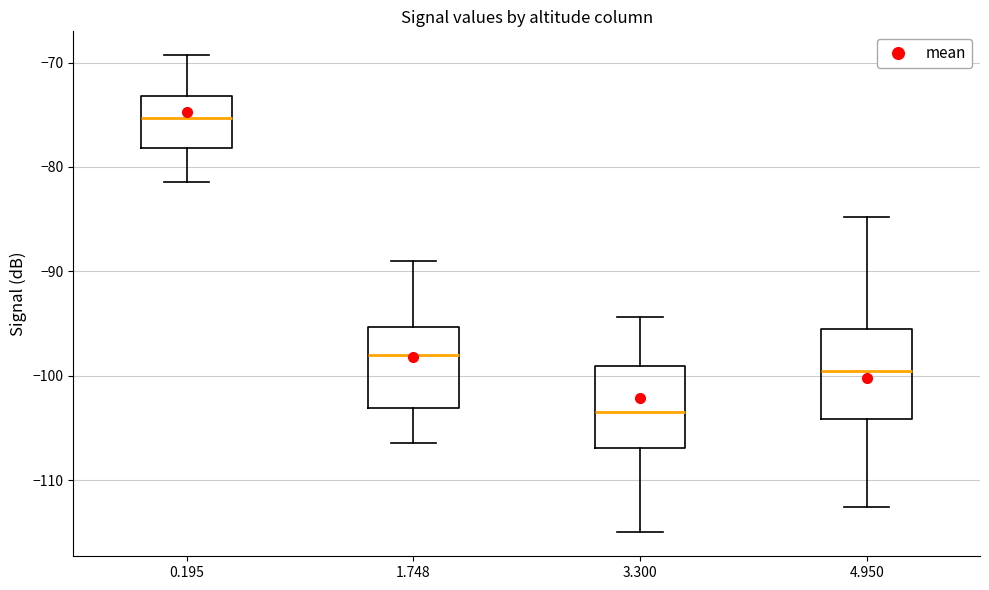

Reading left to right, transcribe this box plot: for each box, give where its median line is, the range the box spans, and where its two whiskers end, as read against the y-axis. The values are not printed on the chart, so give them approximately, as read against the axis.

0.195: median -75, box -78 to -73, whiskers -81 to -69
1.748: median -98, box -103 to -95, whiskers -106 to -89
3.300: median -103, box -107 to -99, whiskers -115 to -94
4.950: median -99, box -104 to -95, whiskers -113 to -85